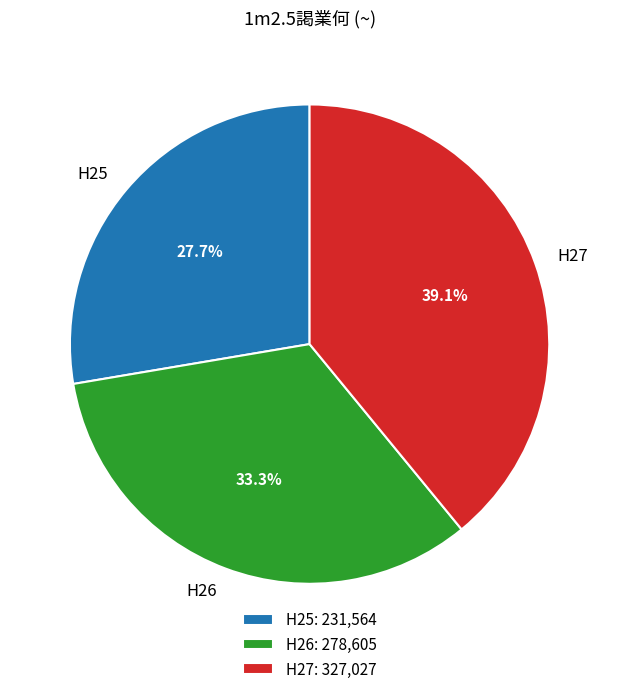

Is it true that H27 is 39% of the pie?

True